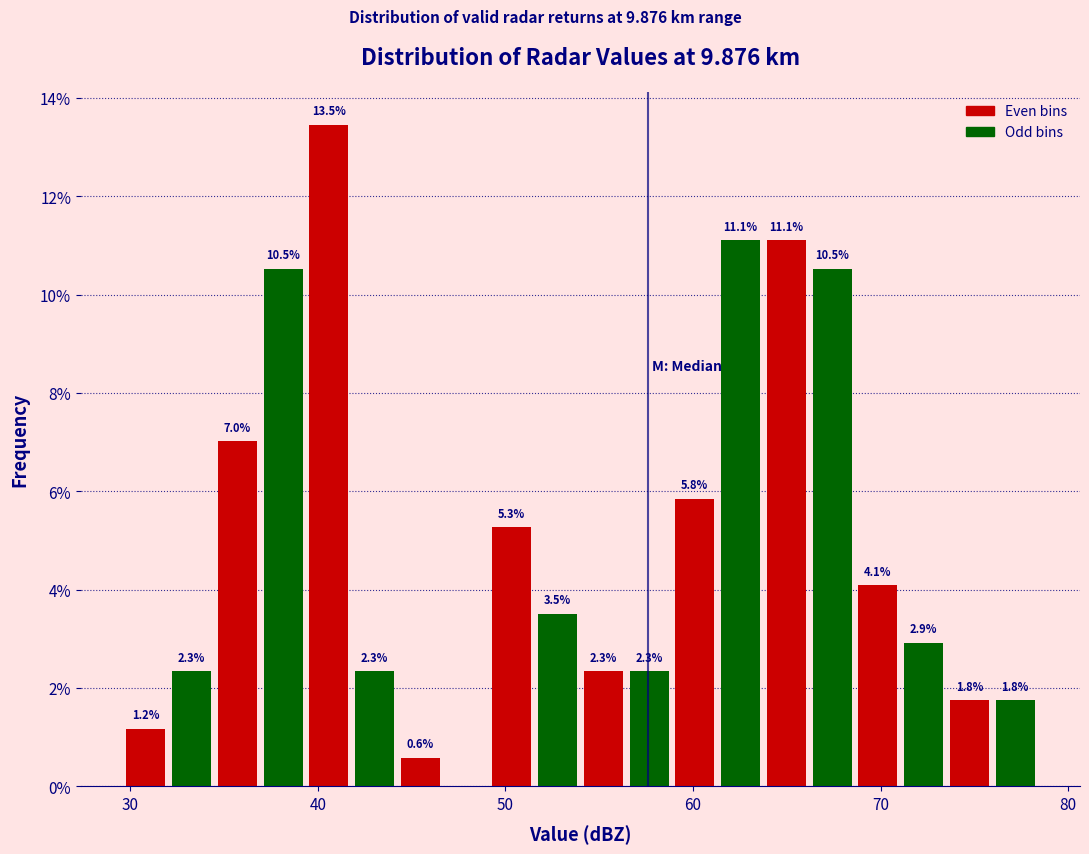

Around what value on the x-axis is the tallest bar? Give the approximate position of its centre, as read against the axis.

41